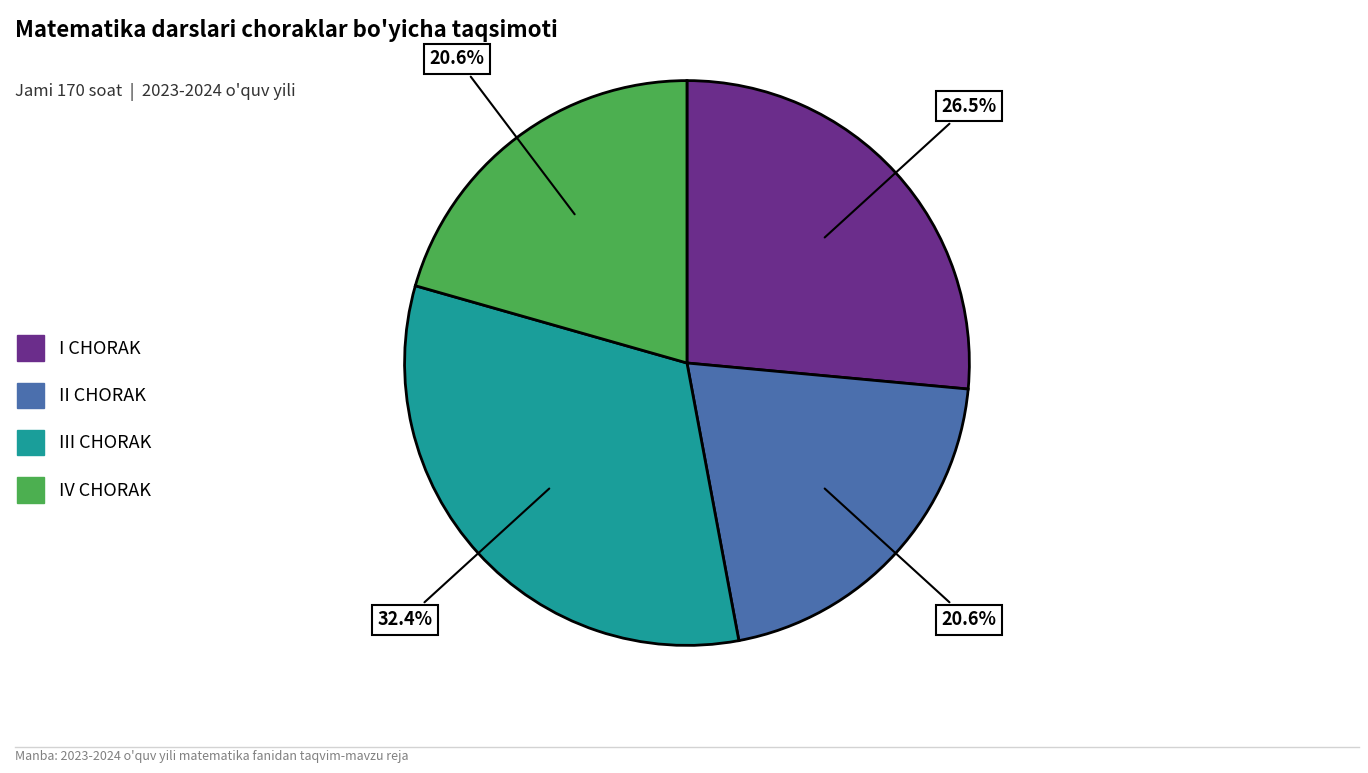

Is it true that IV CHORAK is 35% of the pie?

False